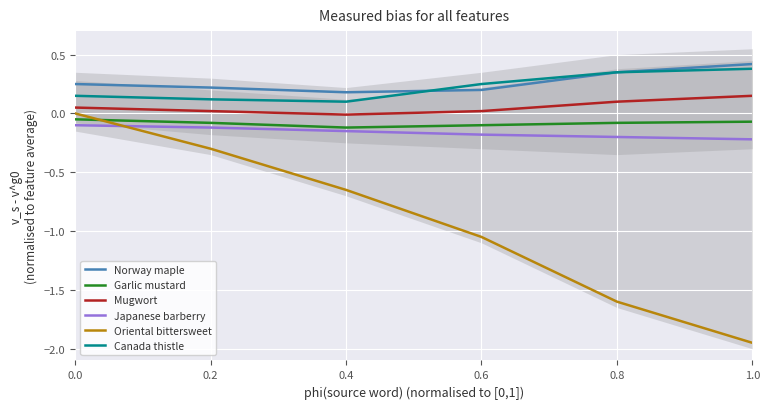

What is the spread (max minus min) of values at 0.8?

2.0